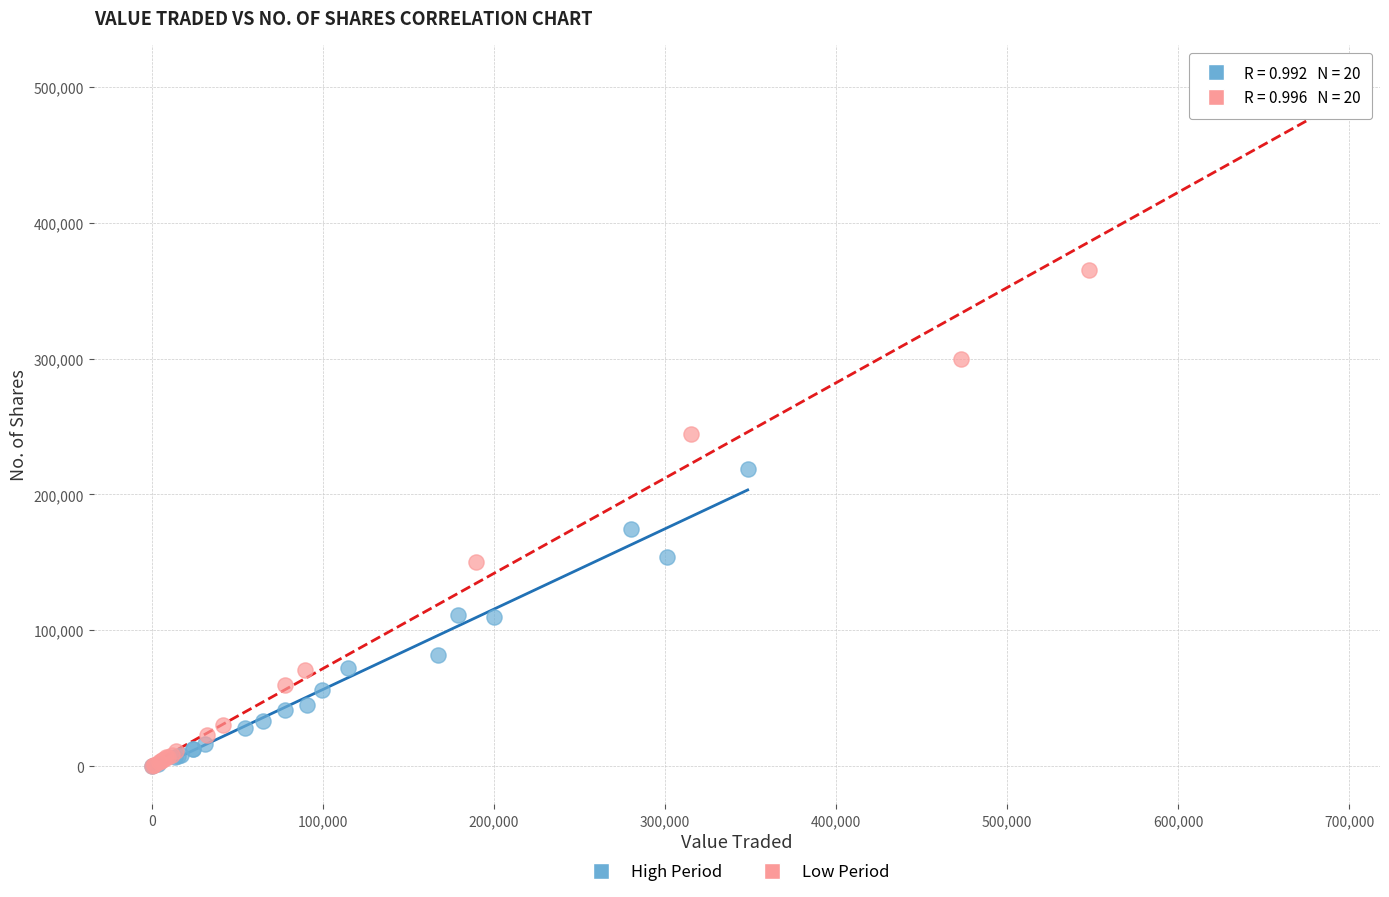

Which series has the largest Y range (max minus min)?

Low Period